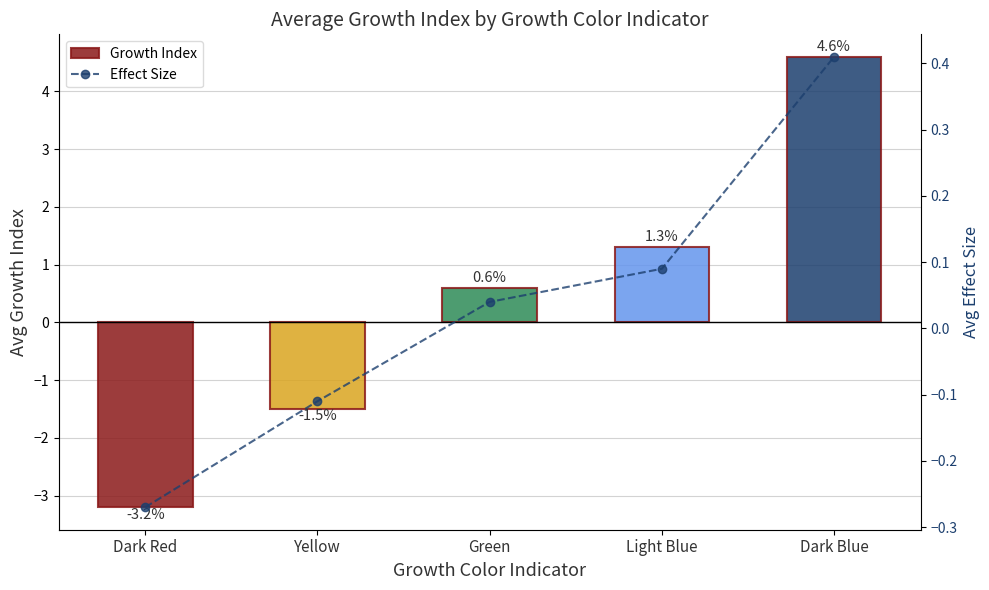

At which label is Effect Size closest to 0?

Green